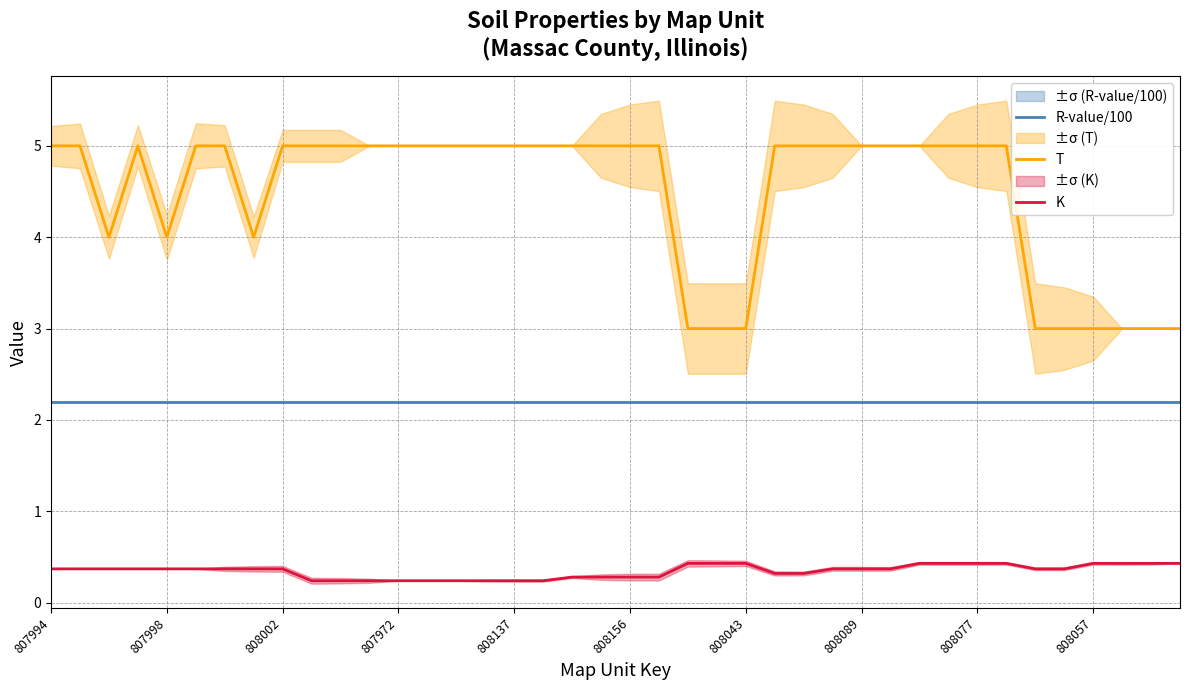

What is the approximate value of T at 808137?

5.0